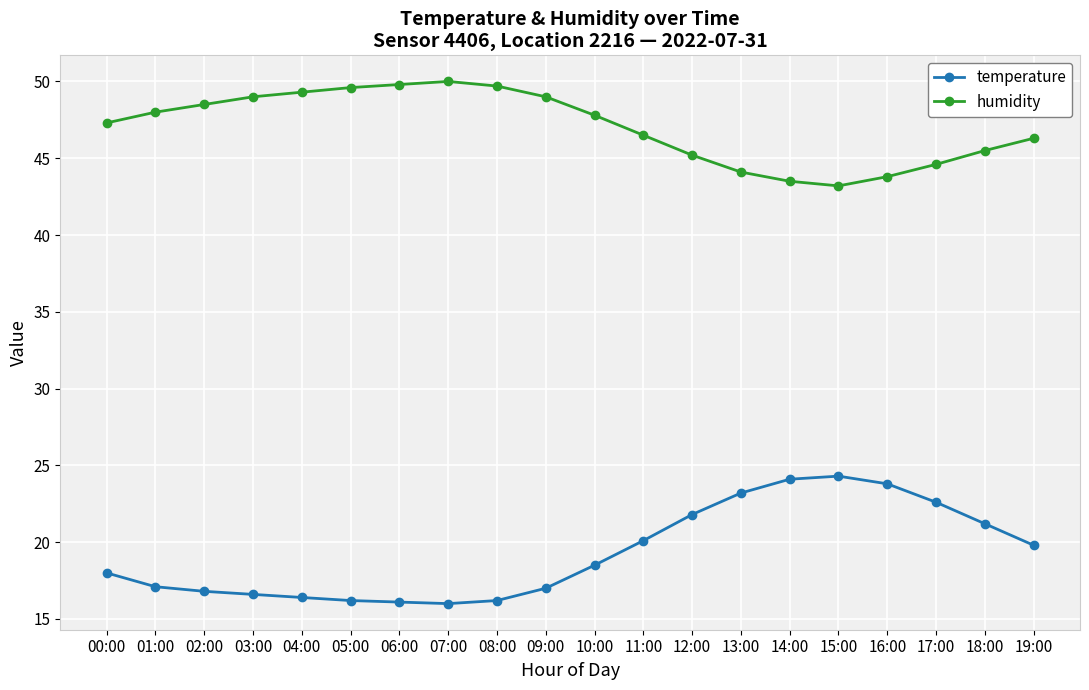

True or false: humidity and temperature intersect in this chart.

False